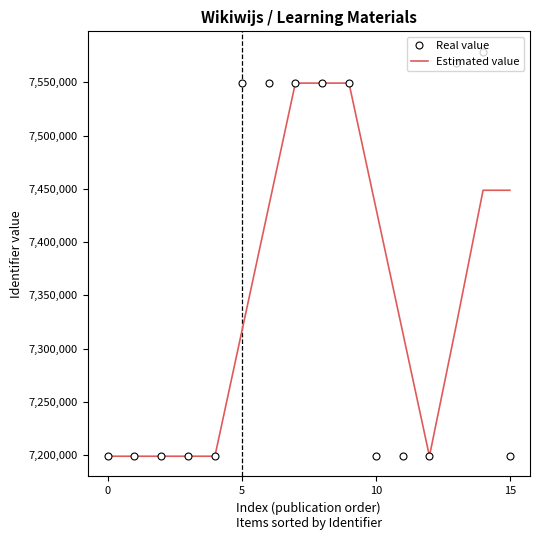

Which series has the widest spread of values?

Real value